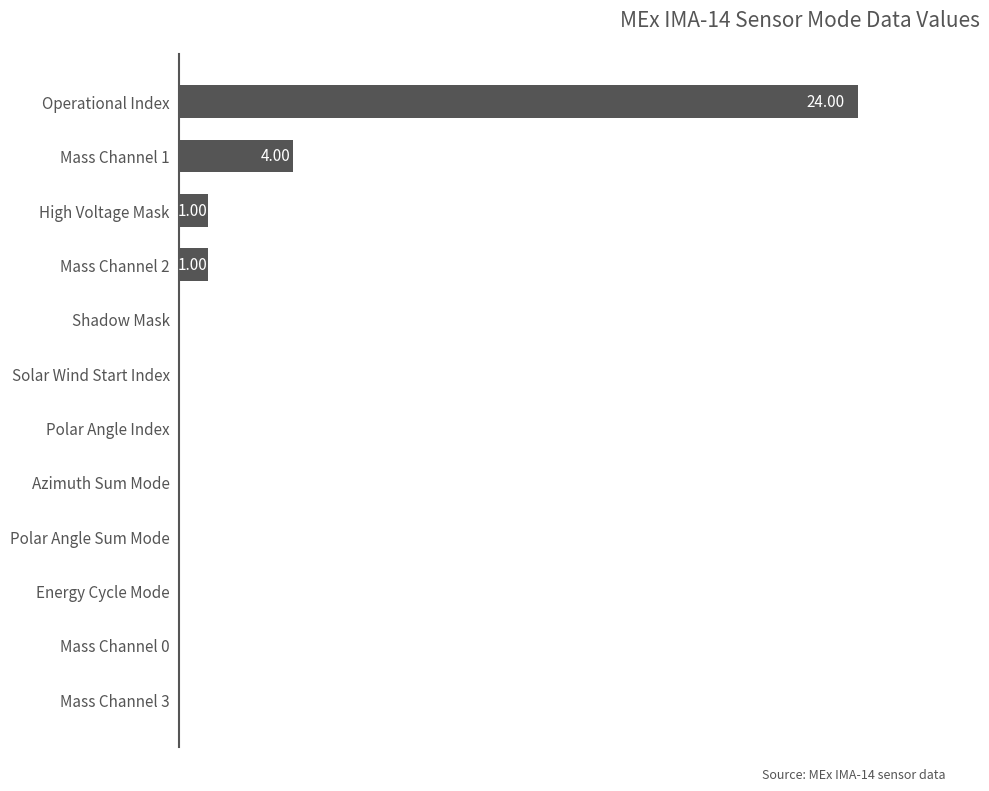

Where is the data nearest to the value 12?

Mass Channel 1